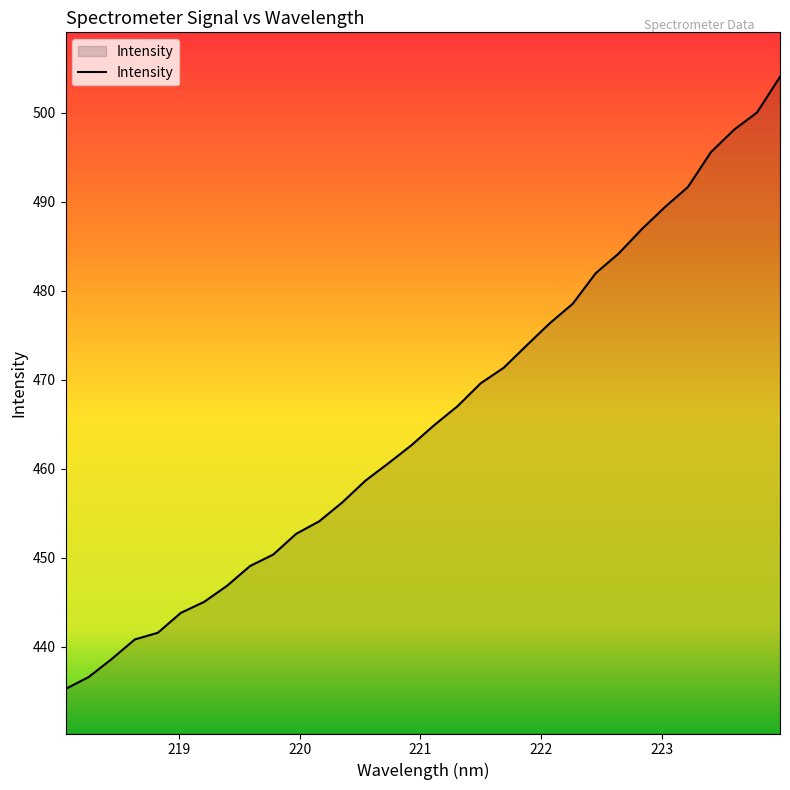

What is the greatest value displayed?

504.0